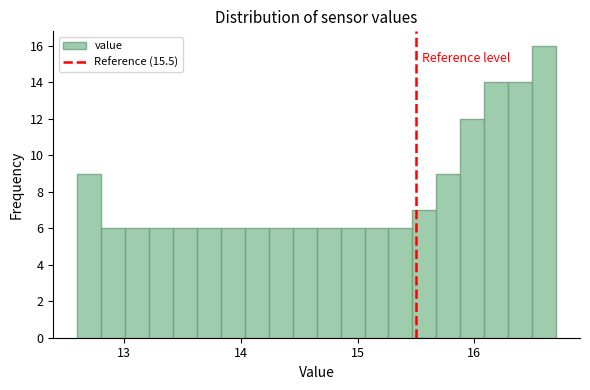

Read against the x-axis, roughly where is the centre of the tallest bar?

16.6